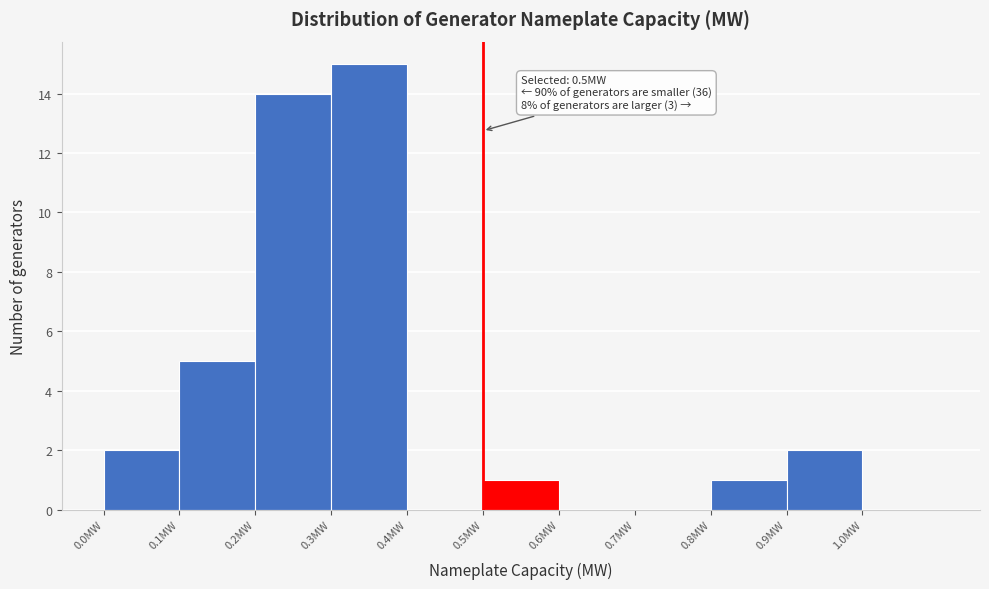

Over which range of the x-axis is the bar tallest?

0.3 to 0.4